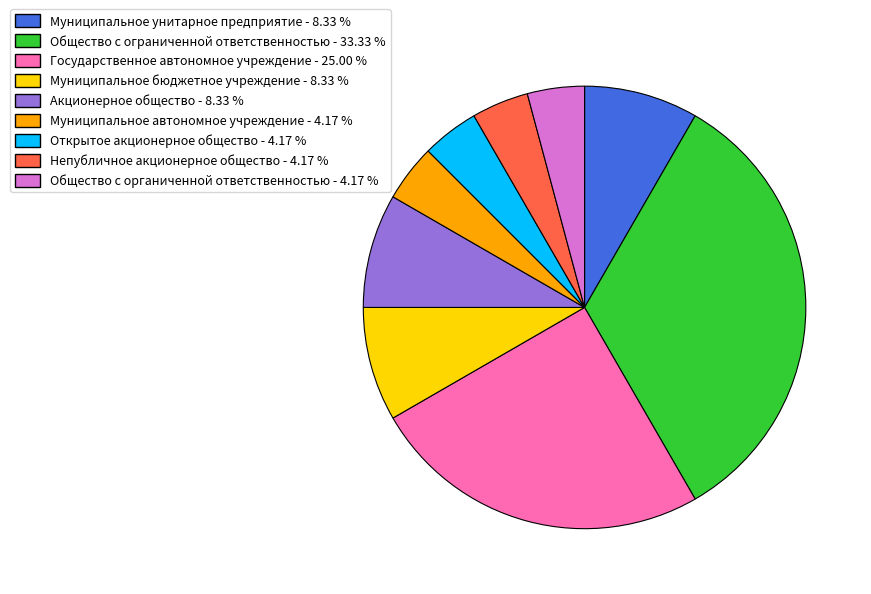

Is there a majority slice in this chart?

No